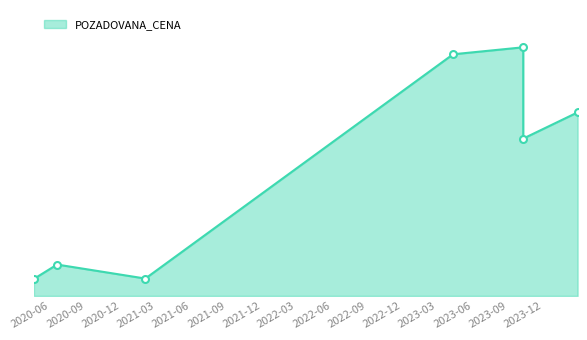

How many data points does each series have?

7